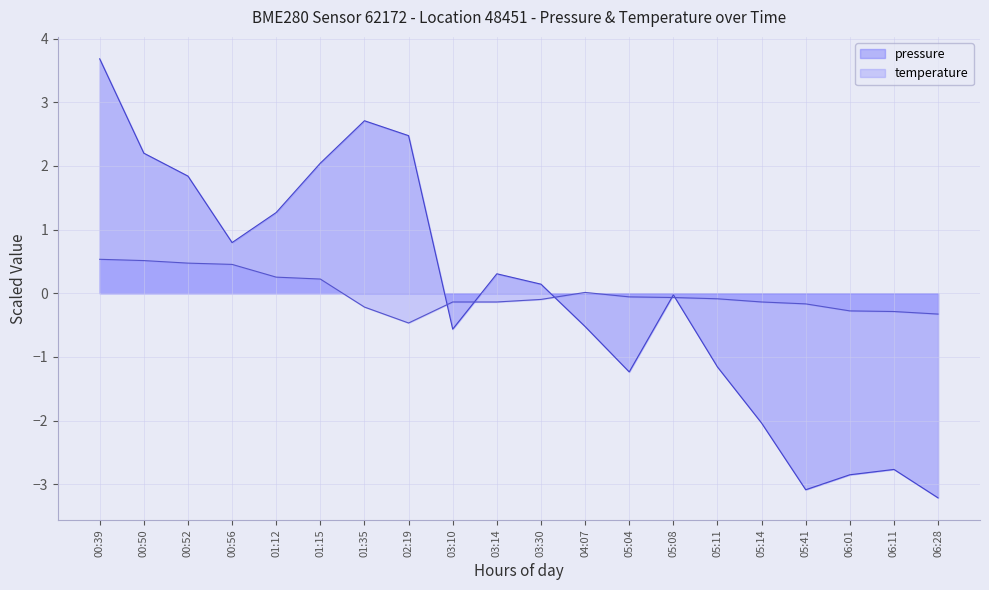

Reading left to right, list all the values displayed in this chart.

pressure: 00:39=3.7	00:50=2.2	00:52=1.8	00:56=0.8	01:12=1.3	01:15=2.0	01:35=2.7	02:19=2.5	03:10=-0.6	03:14=0.3	03:30=0.1	04:07=-0.5	05:04=-1.2	05:08=-0.0	05:11=-1.2	05:14=-2.0	05:41=-3.1	06:01=-2.9	06:11=-2.8	06:28=-3.2
temperature: 00:39=0.5	00:50=0.5	00:52=0.5	00:56=0.5	01:12=0.3	01:15=0.2	01:35=-0.2	02:19=-0.5	03:10=-0.1	03:14=-0.1	03:30=-0.1	04:07=0.0	05:04=-0.1	05:08=-0.1	05:11=-0.1	05:14=-0.1	05:41=-0.2	06:01=-0.3	06:11=-0.3	06:28=-0.3